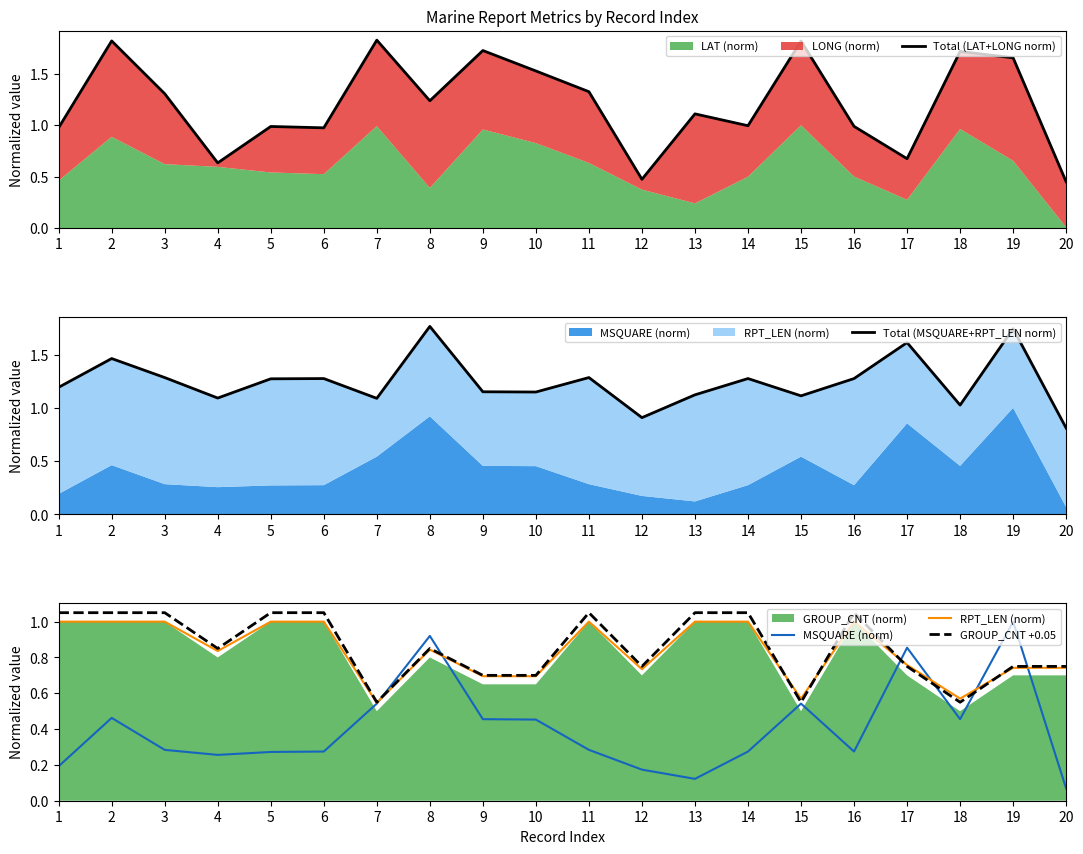

Which label corresponds to the largest value in the chart?

7